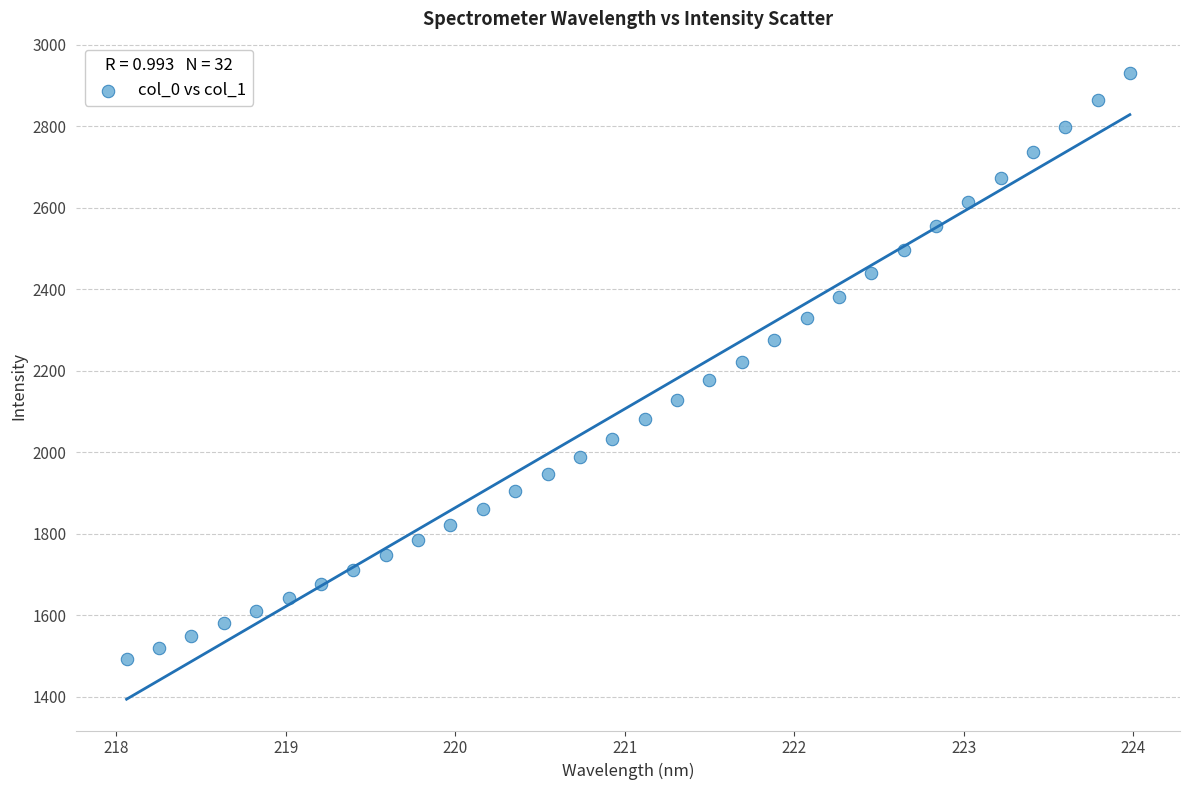

What is the range of X values (max minus min)?

5.9